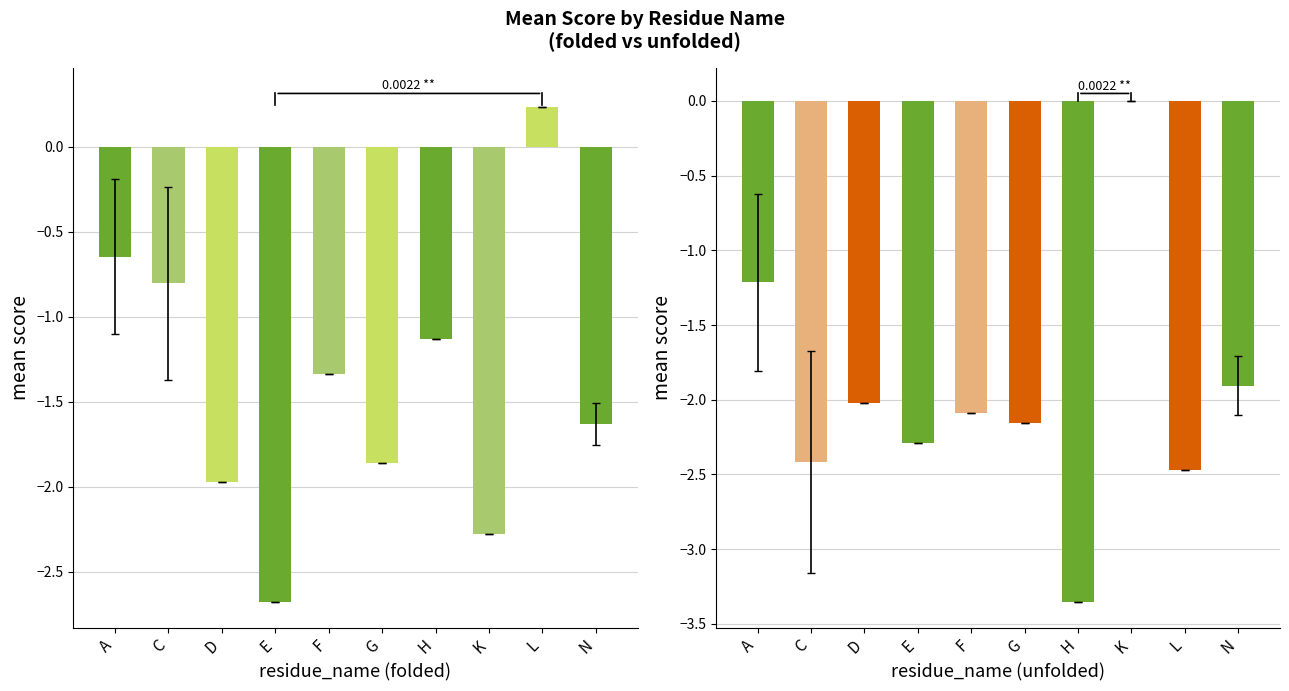

Reading left to right, extract all data points from this chart.

folded: A=-0.6	C=-0.8	D=-2.0	E=-2.7	F=-1.3	G=-1.9	H=-1.1	K=-2.3	L=0.2	N=-1.6
unfolded: A=-1.2	C=-2.4	D=-2.0	E=-2.3	F=-2.1	G=-2.2	H=-3.4	K=0.0	L=-2.5	N=-1.9